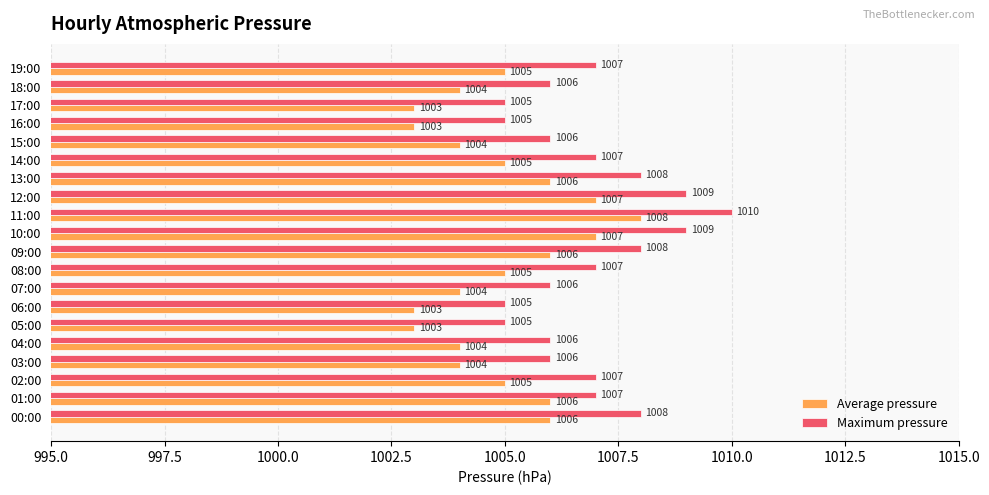

Is the value of Average pressure at 14:00 greater than the value of Maximum pressure at 15:00?

No